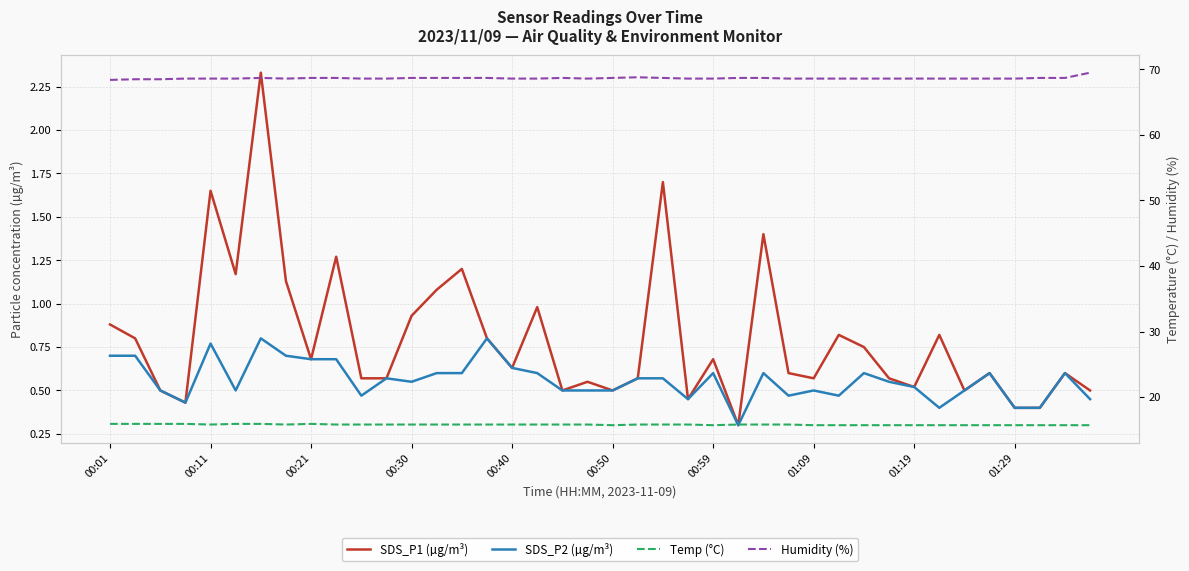

Count the number of data series in this chart.

4